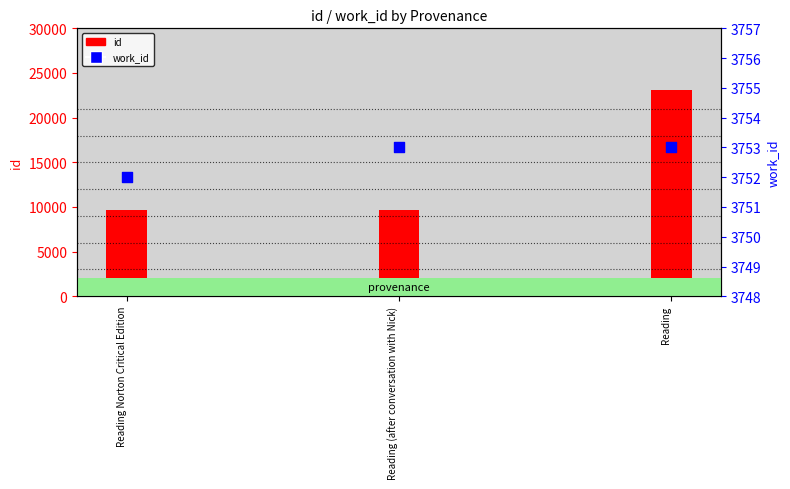

Which series reaches the minimum Y coordinate?

work_id